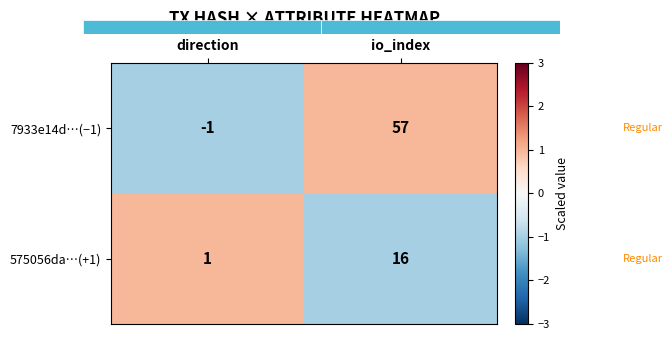

Where is 575056da…(+1) nearest to the value 8?

direction